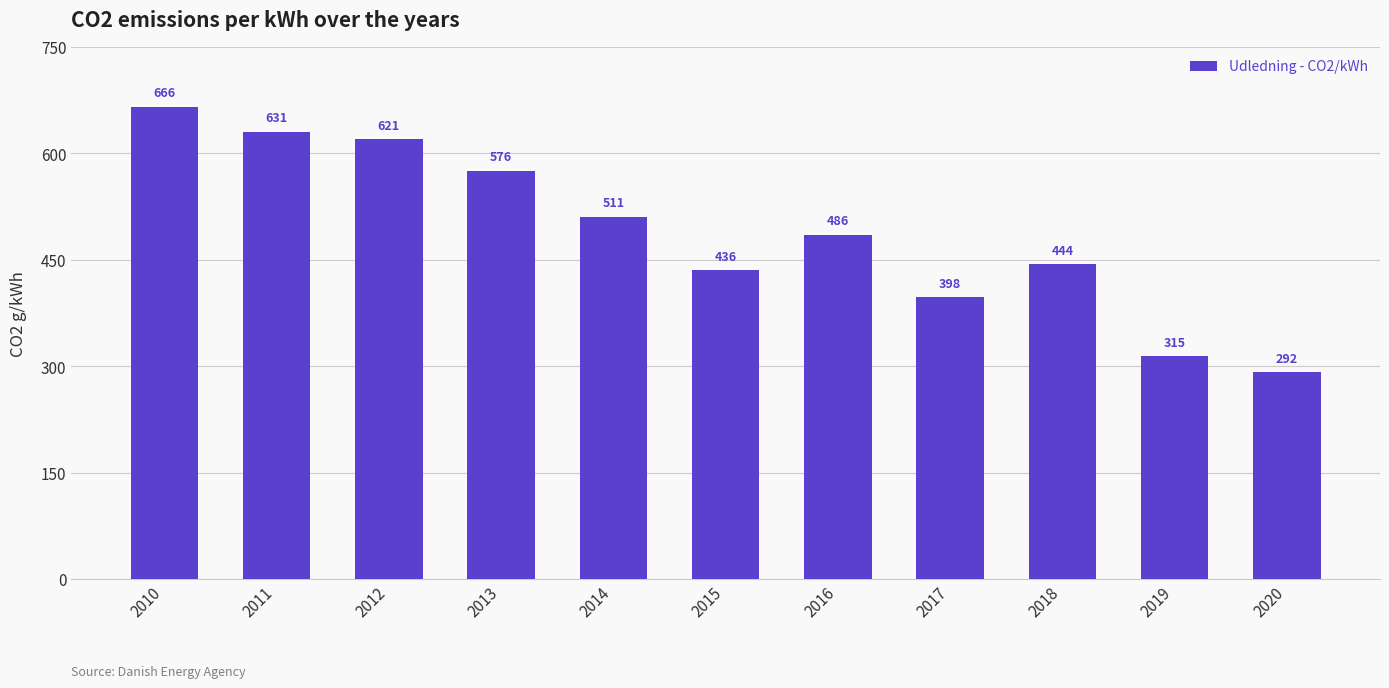

Rank the categories by value from lowest to highest.

2020, 2019, 2017, 2015, 2018, 2016, 2014, 2013, 2012, 2011, 2010